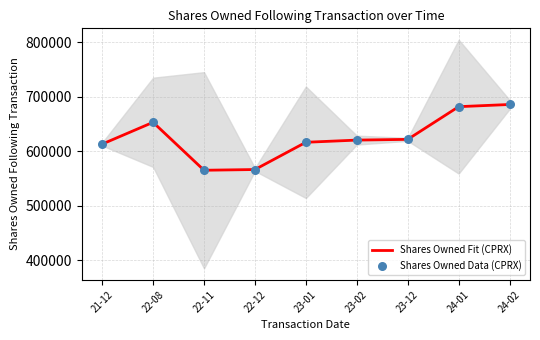

Which series has the largest total across all categories?

Shares Owned Fit (CPRX)